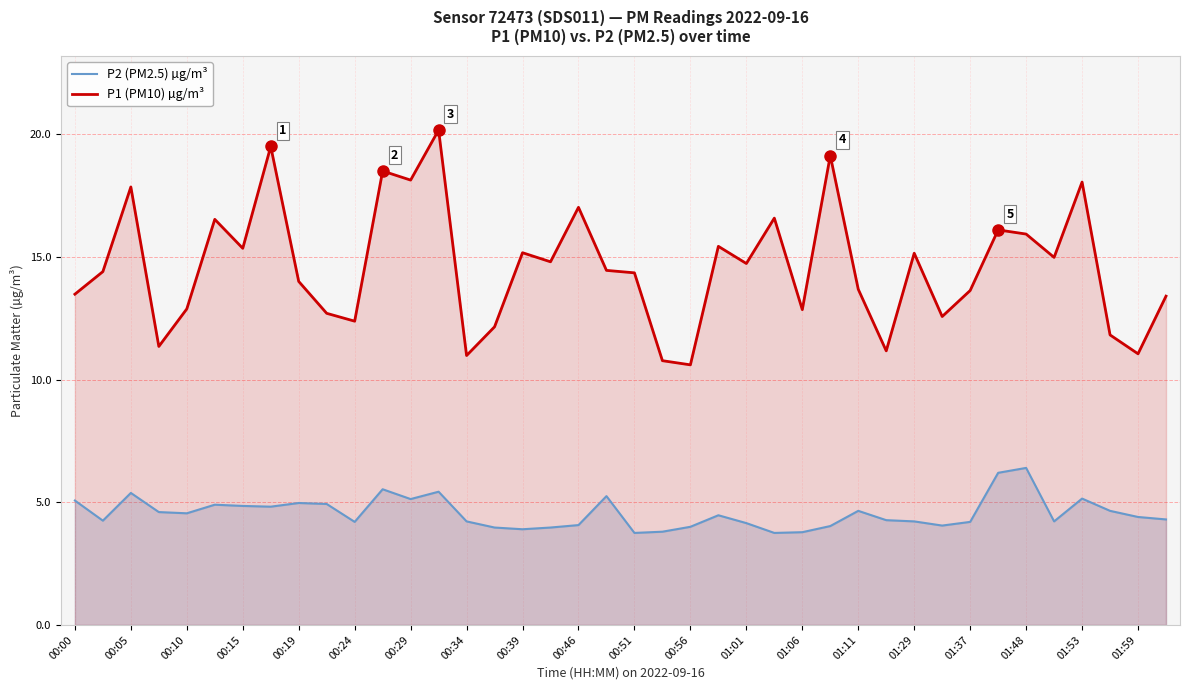

At how many categories does at least one series exceed 15?

16